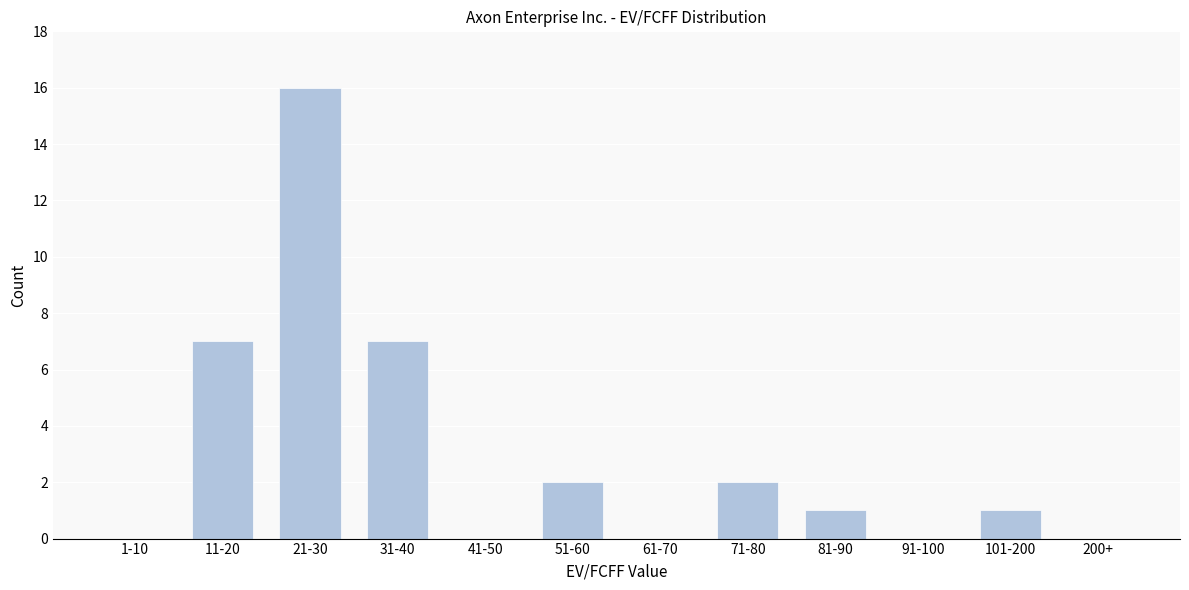

Reading left to right, transcribe all the data shown in this chart.

1-10=0	11-20=7	21-30=16	31-40=7	41-50=0	51-60=2	61-70=0	71-80=2	81-90=1	91-100=0	101-200=1	200+=0